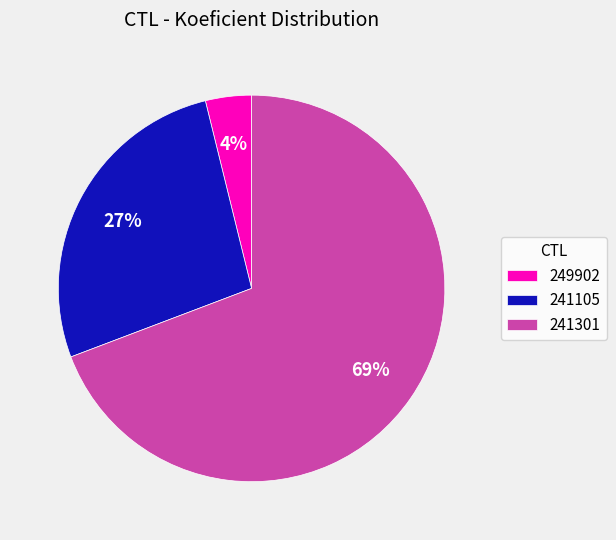

Do 241301 and 241105 together represent more than half of the pie?

Yes